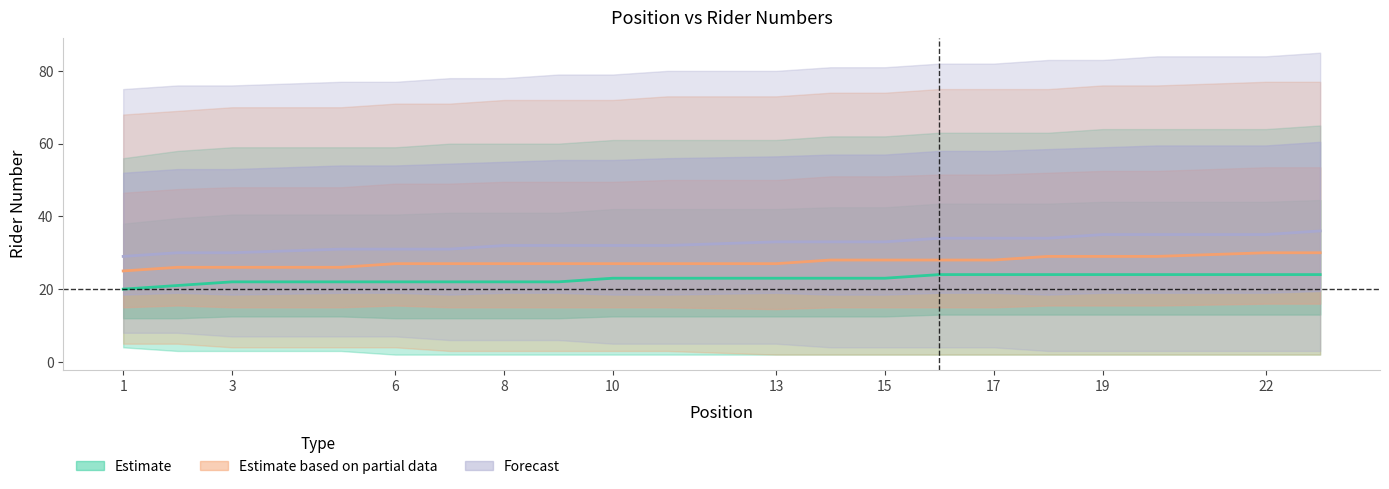

Which series has the largest range (max minus min)?

Forecast